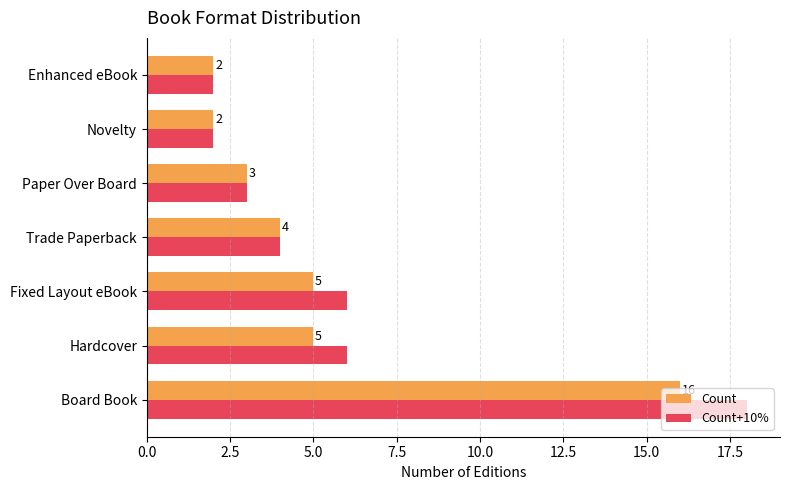

Which series changed the most between Fixed Layout eBook and Paper Over Board?

Count+10%